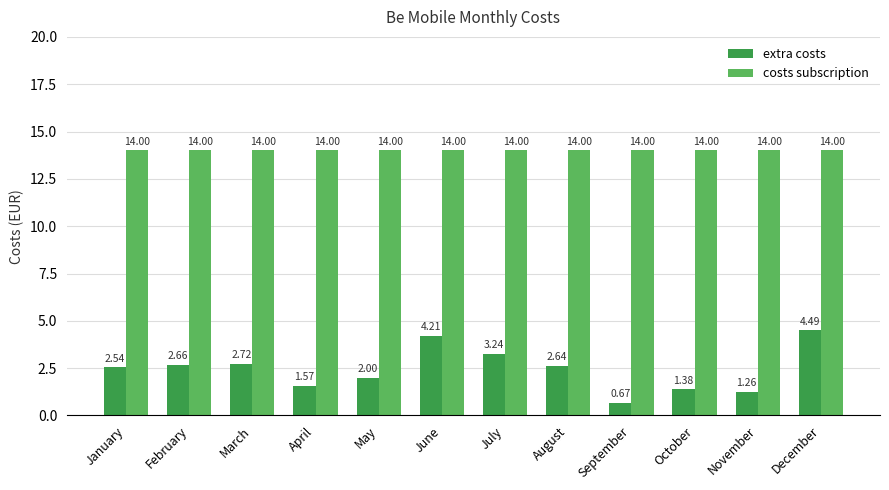

What is the sum of the extra costs values at January and October?

3.9